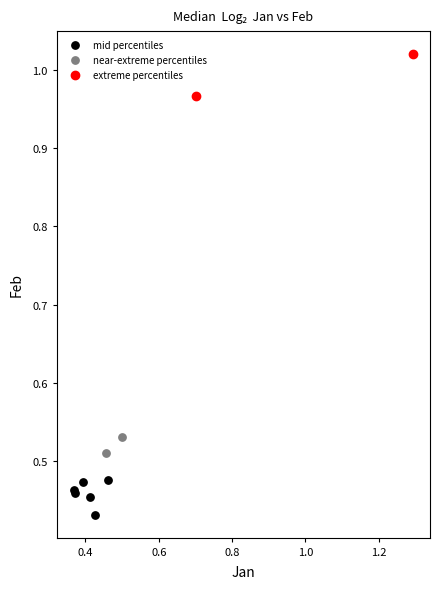

What are all the series names shown in the legend?

mid percentiles, near-extreme percentiles, extreme percentiles